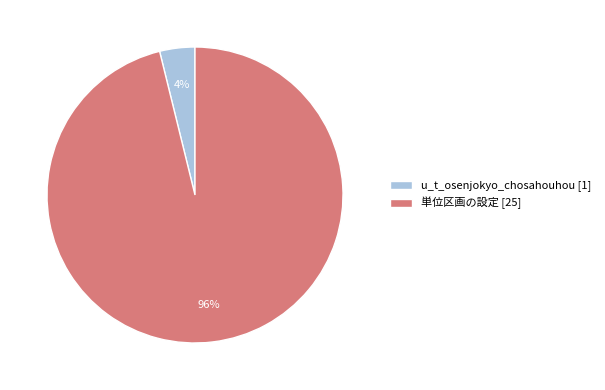

The u_t_osenjokyo_chosahouhou slice represents 4% of the pie. True or false?

True